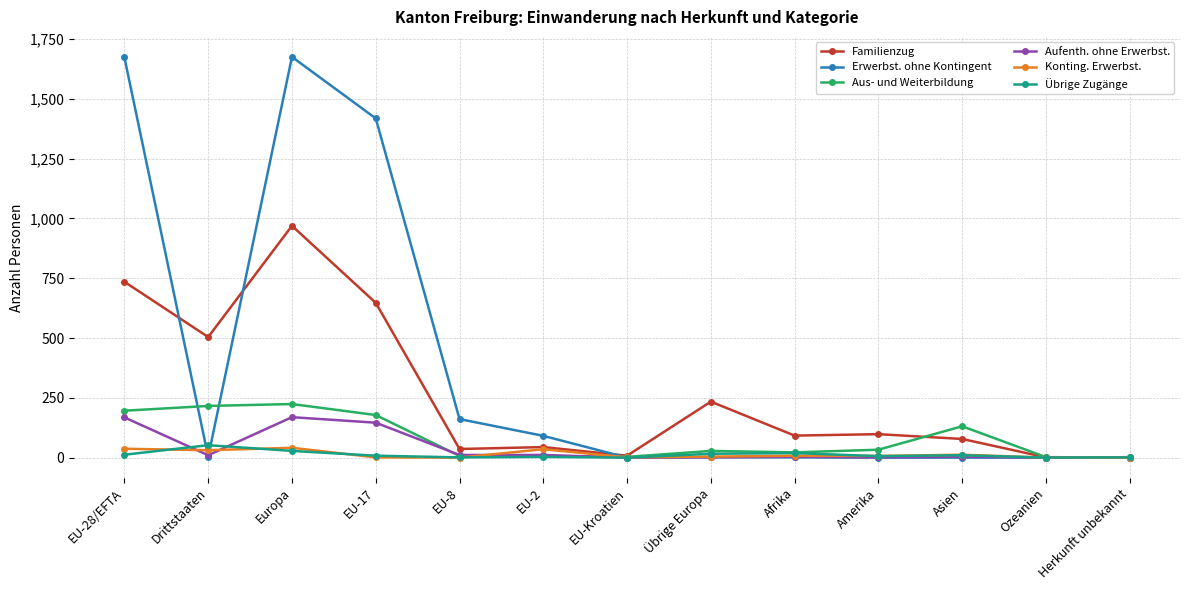

How many lines are shown in the chart?

6